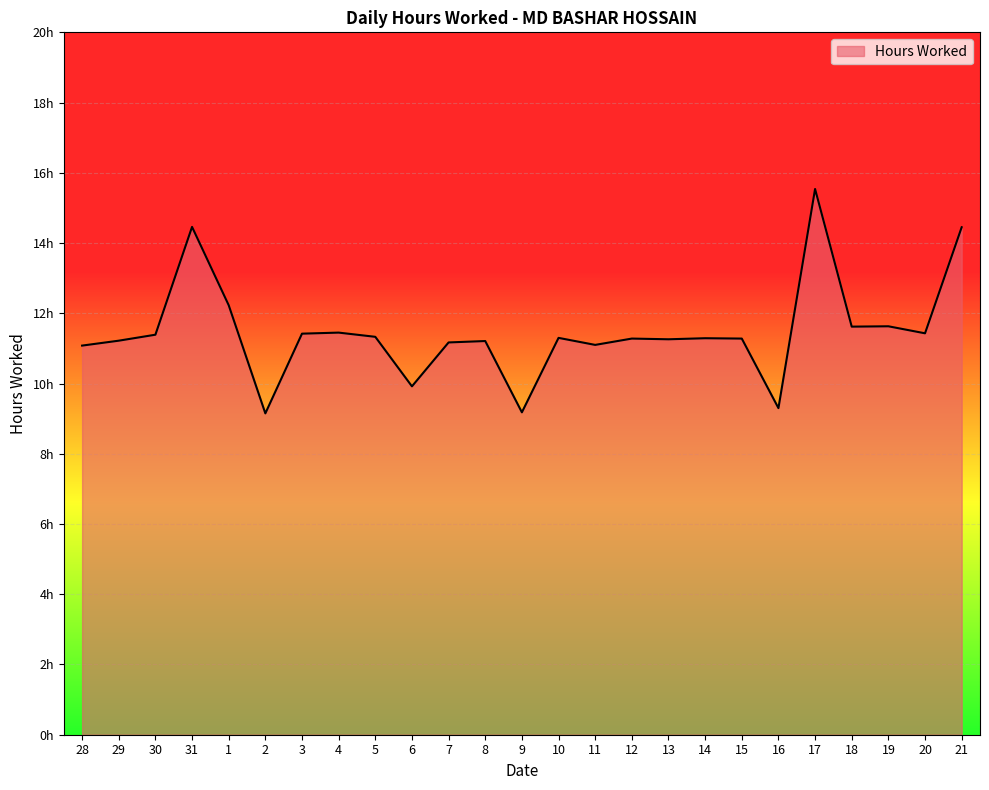

Where is the first local minimum?

2